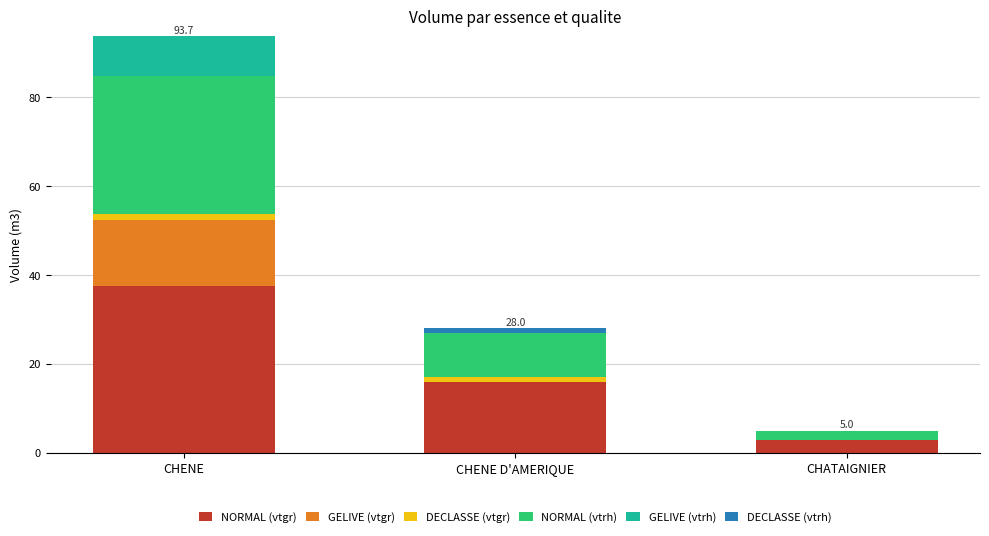

Is it true that NORMAL (vtgr) equals 37.5 at CHENE?

True